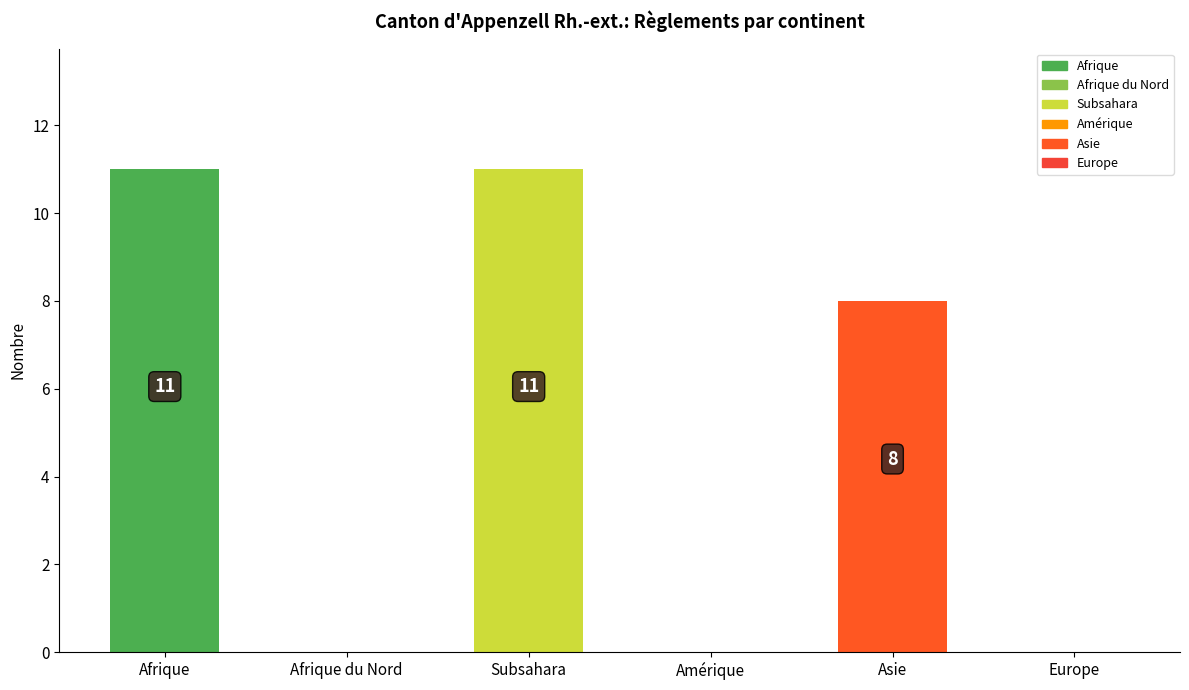

How many values are between 0 and 11?

6